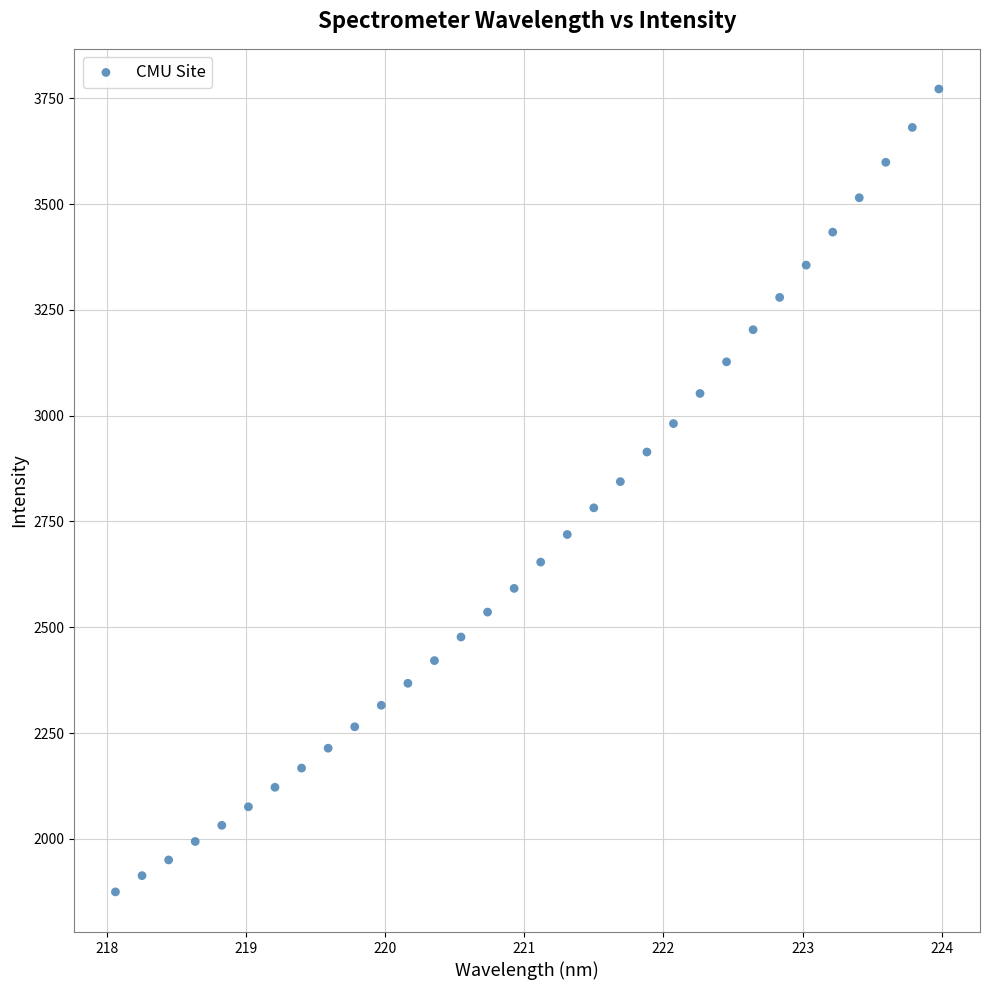

What is the range of Y values (max minus min)?

1897.5